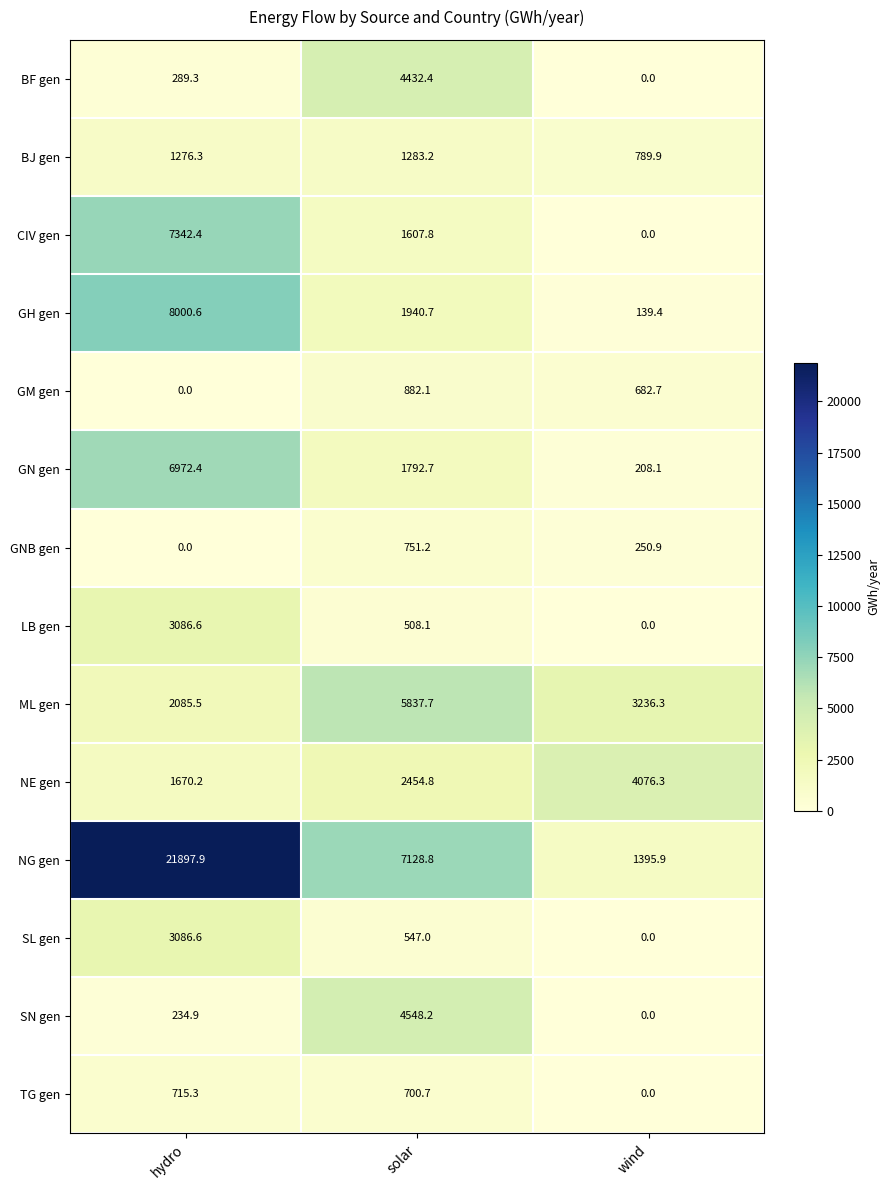

Which series has the widest spread of values?

NG gen